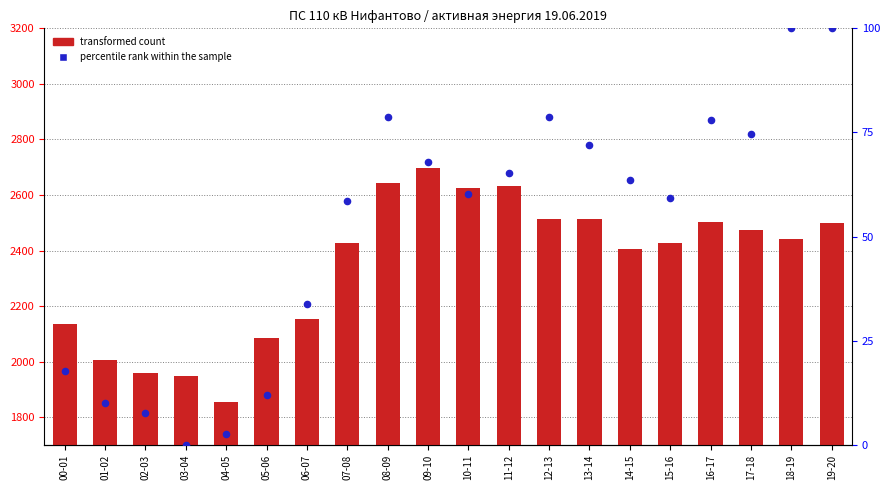

What is the total value across all series at 09-10?

2765.8